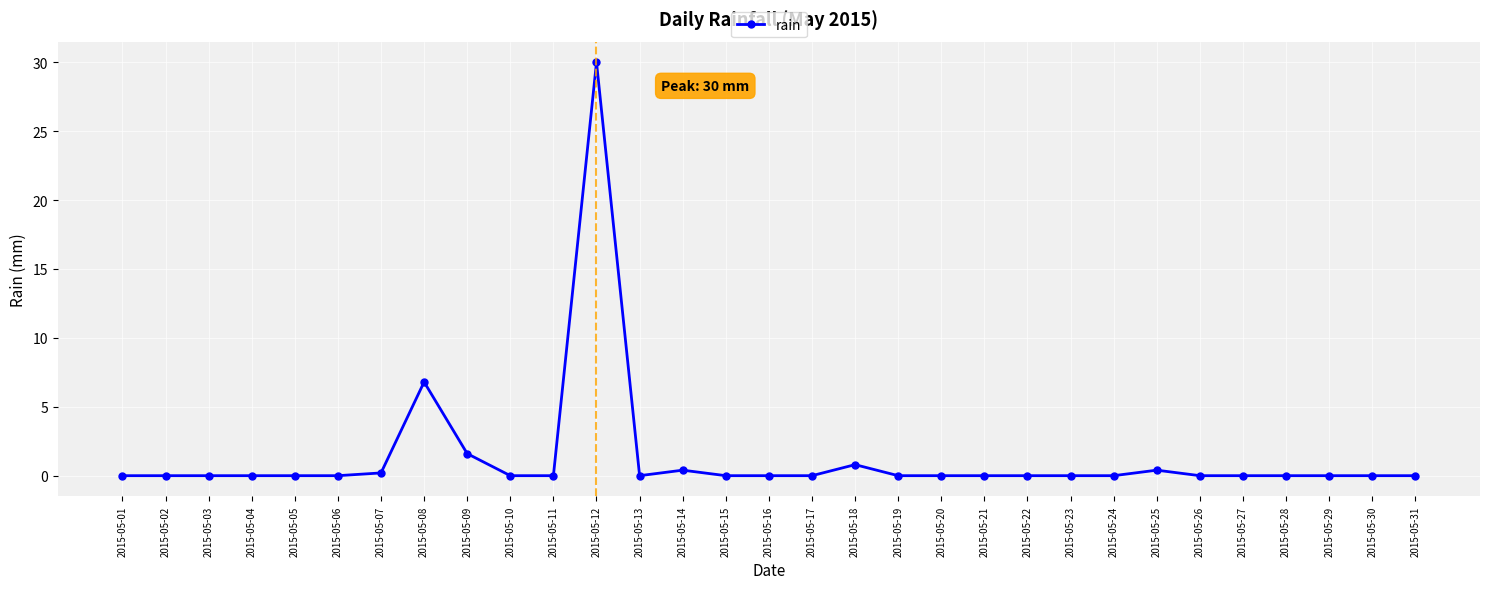

True or false: there are more than 1 points higher than both neighbors.

True